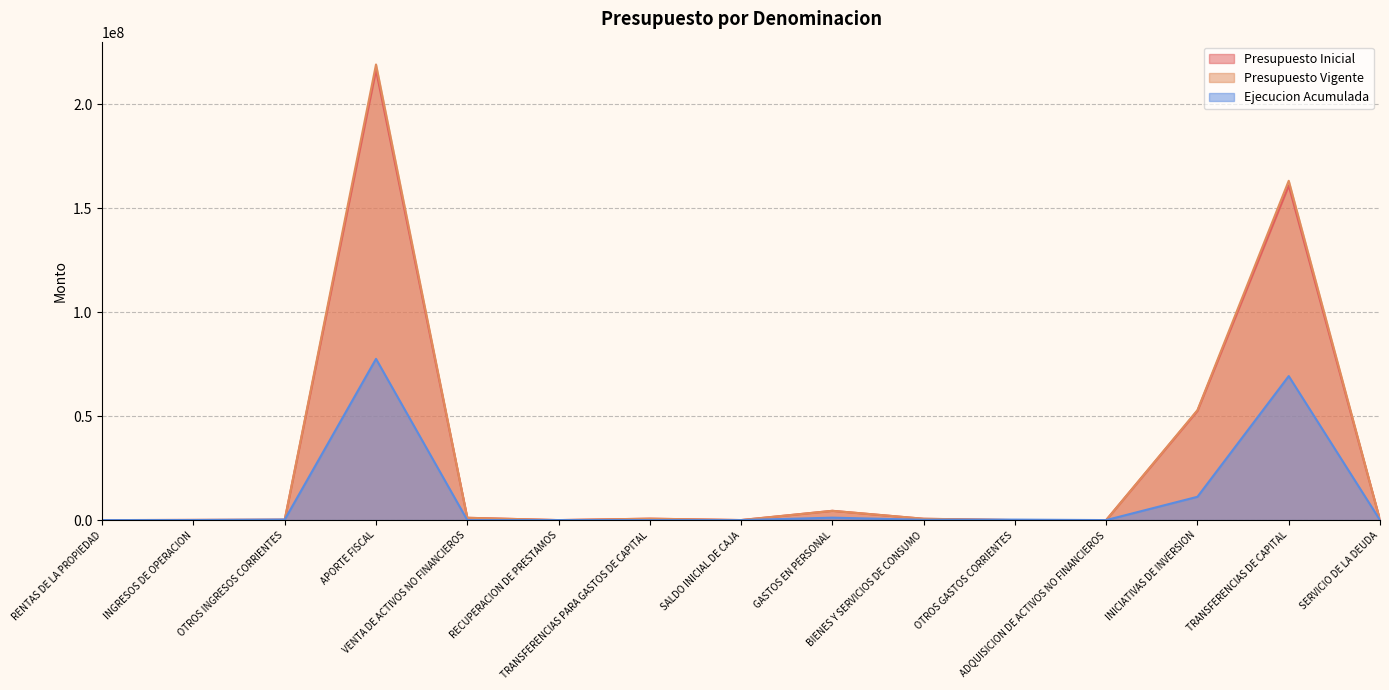

List the labels in order of Ejecucion Acumulada value, largest first.

APORTE FISCAL, TRANSFERENCIAS DE CAPITAL, INICIATIVAS DE INVERSION, GASTOS EN PERSONAL, OTROS INGRESOS CORRIENTES, OTROS GASTOS CORRIENTES, BIENES Y SERVICIOS DE CONSUMO, INGRESOS DE OPERACION, RECUPERACION DE PRESTAMOS, ADQUISICION DE ACTIVOS NO FINANCIEROS, RENTAS DE LA PROPIEDAD, VENTA DE ACTIVOS NO FINANCIEROS, TRANSFERENCIAS PARA GASTOS DE CAPITAL, SALDO INICIAL DE CAJA, SERVICIO DE LA DEUDA